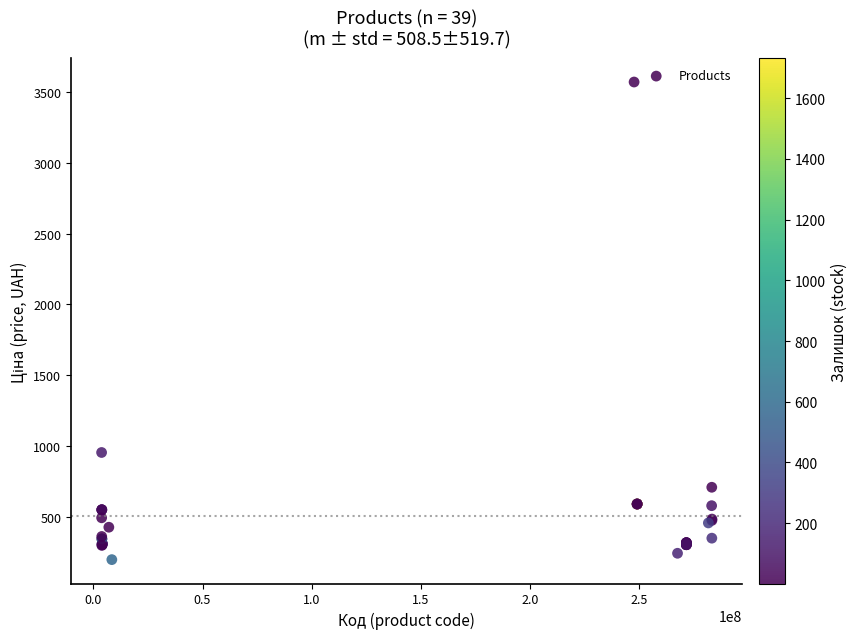

What Y value in the scatter plot is closest to 1883?

954.6